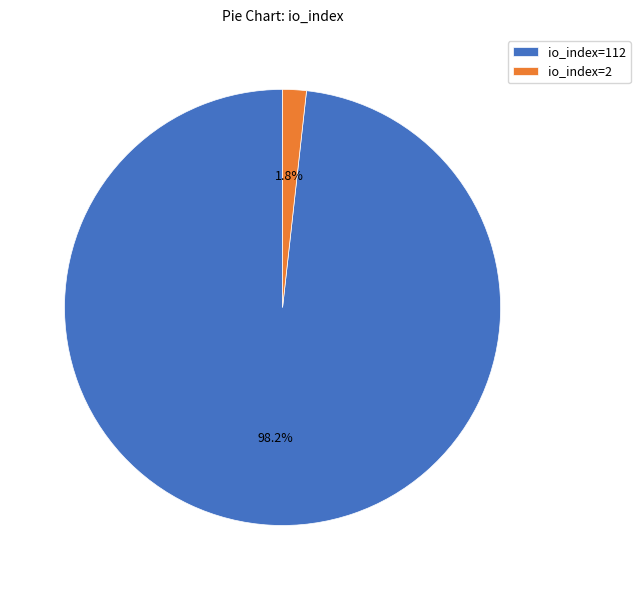

Is the sum of io_index=112 and io_index=2 greater than half?

Yes